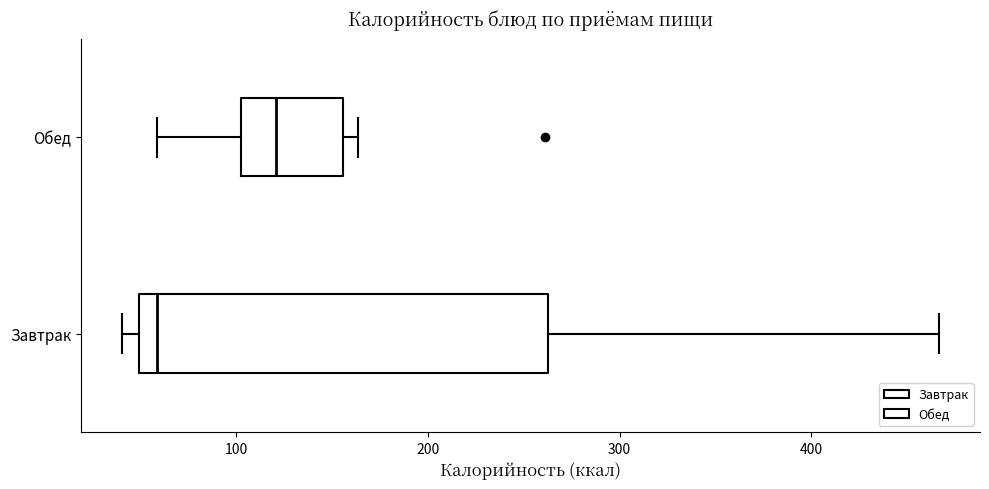

Where is the left edge of the box for Завтрак on the x-axis? The values are not printed on the chart, so give them approximately, as read against the axis.

50